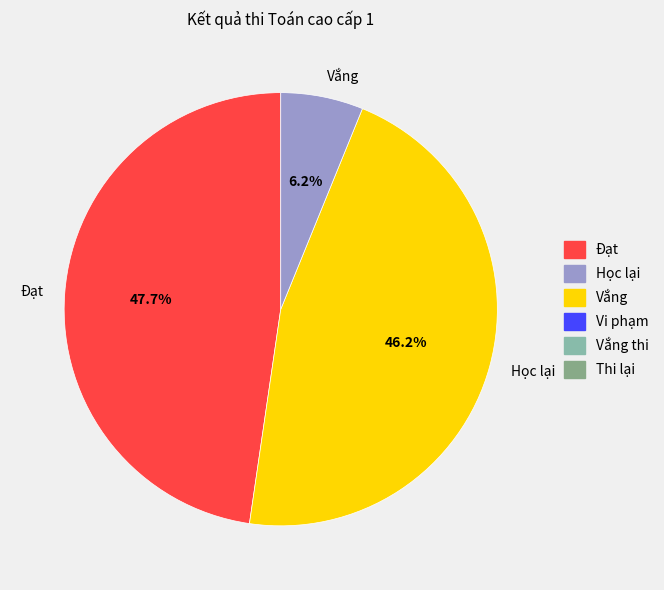

How many slices are in this pie chart?

3